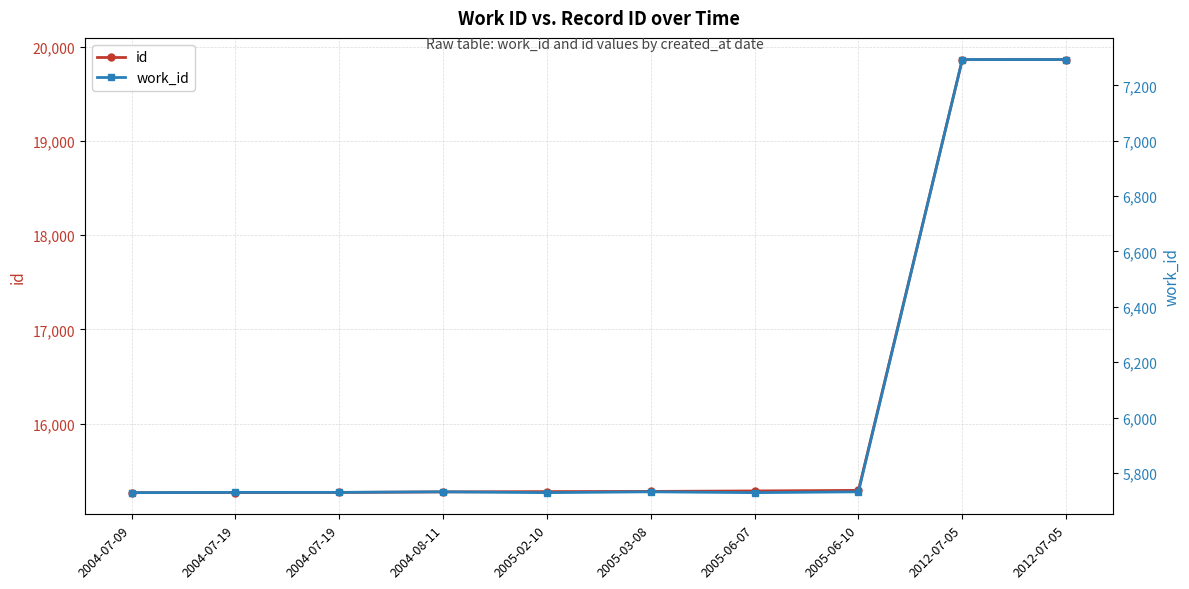

True or false: id has more than 0 interior local peaks.

False